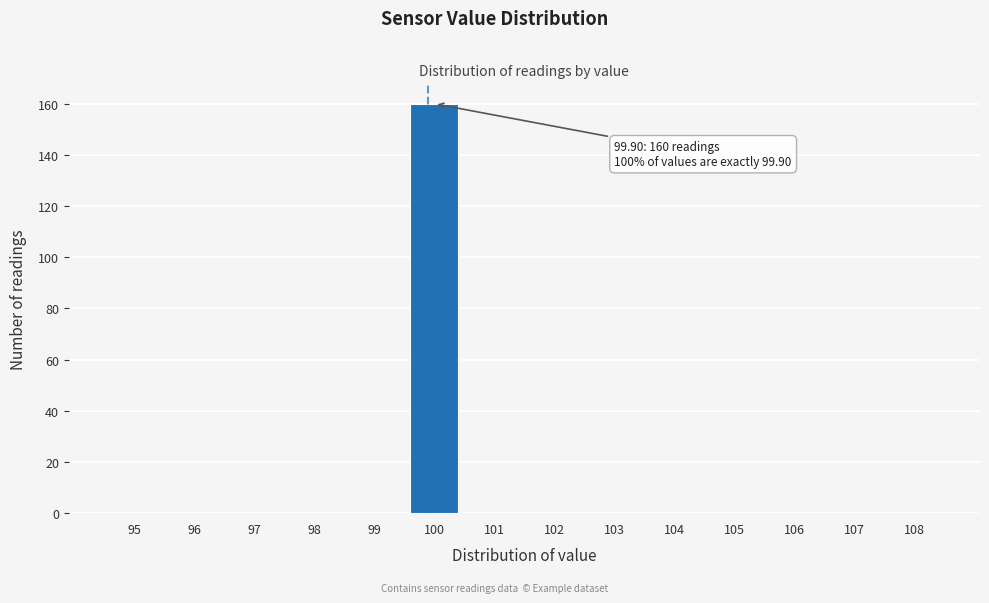

Which range on the x-axis has the tallest bar?

99.5 to 100.5